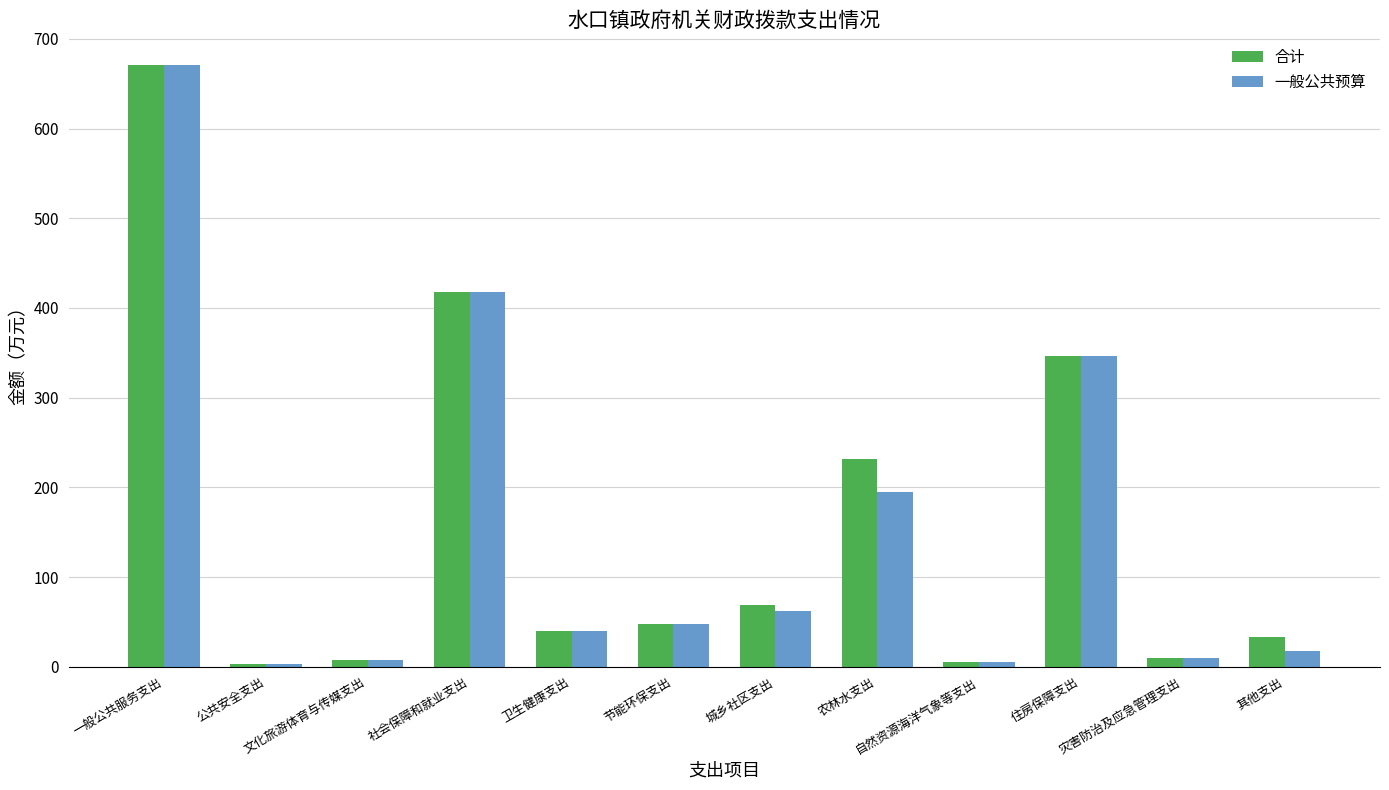

What is the average value of the 合计 series?

156.8